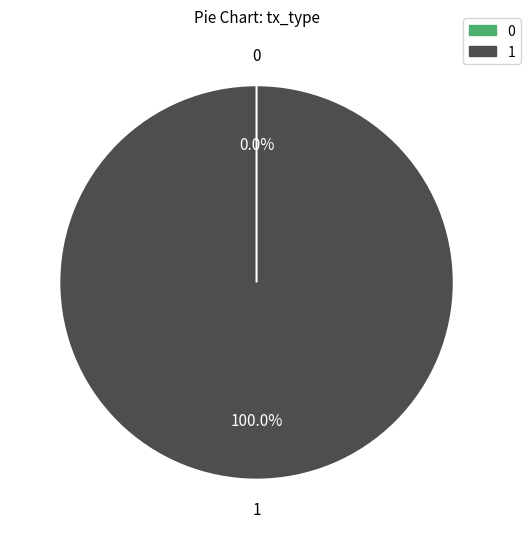

True or false: Vote accounts for 100% of the total.

True